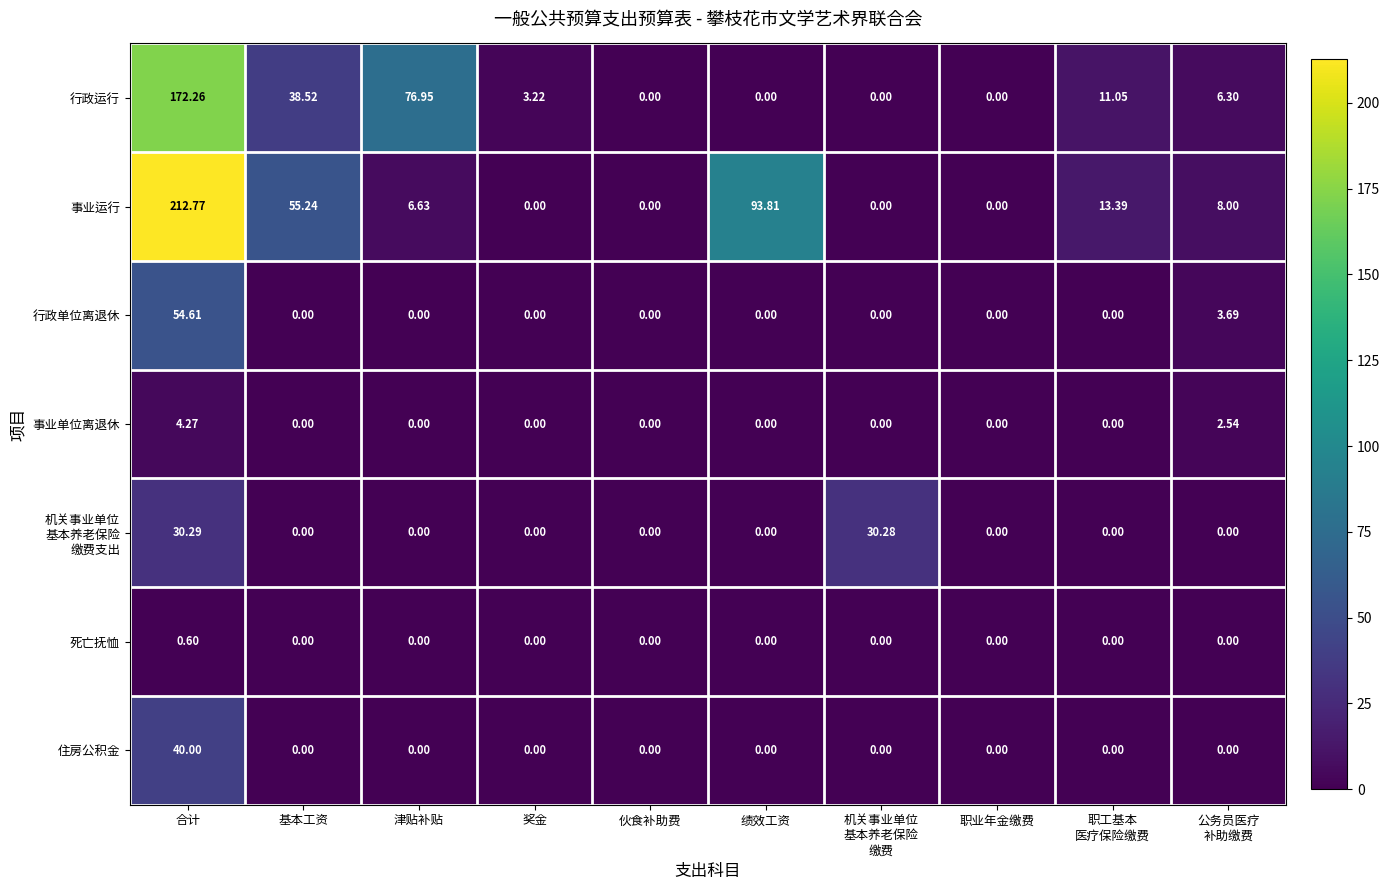

At which category is the sum across all series the highest?

合计